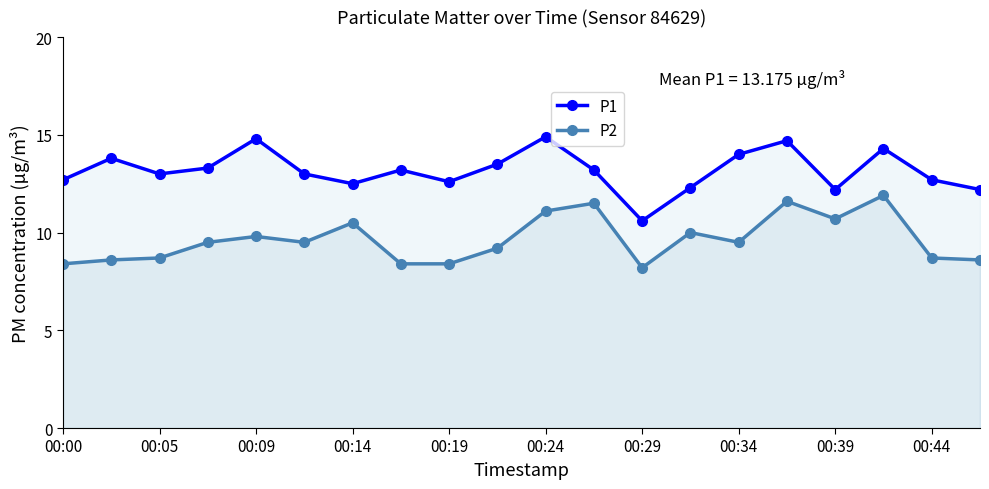

How many distinct data groups are displayed?

2